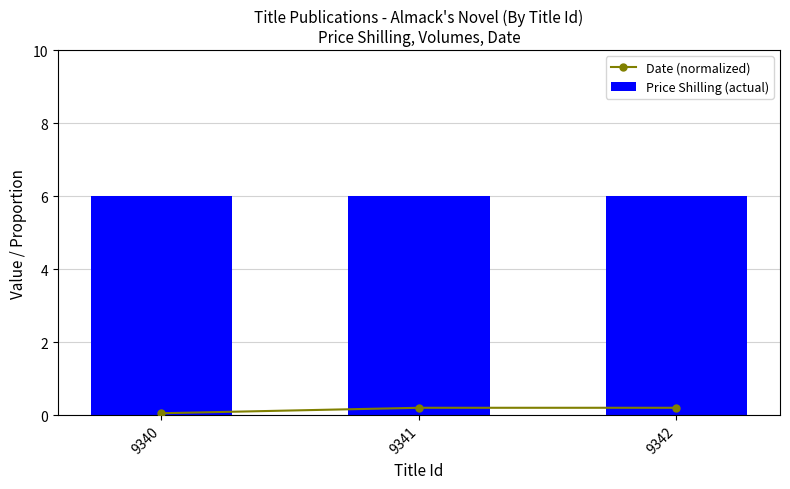

What is the lowest value of the Date (normalized) series?

0.1